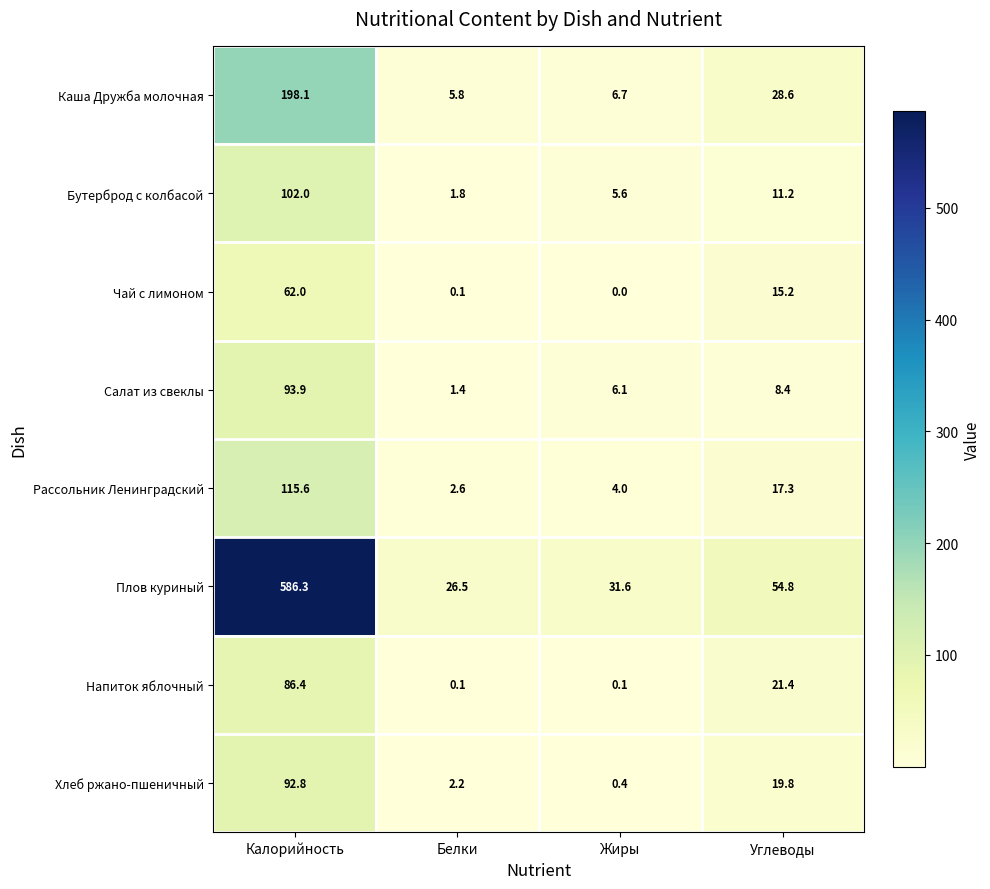

True or false: Плов куриный has a value of 43.8 at Жиры.

False